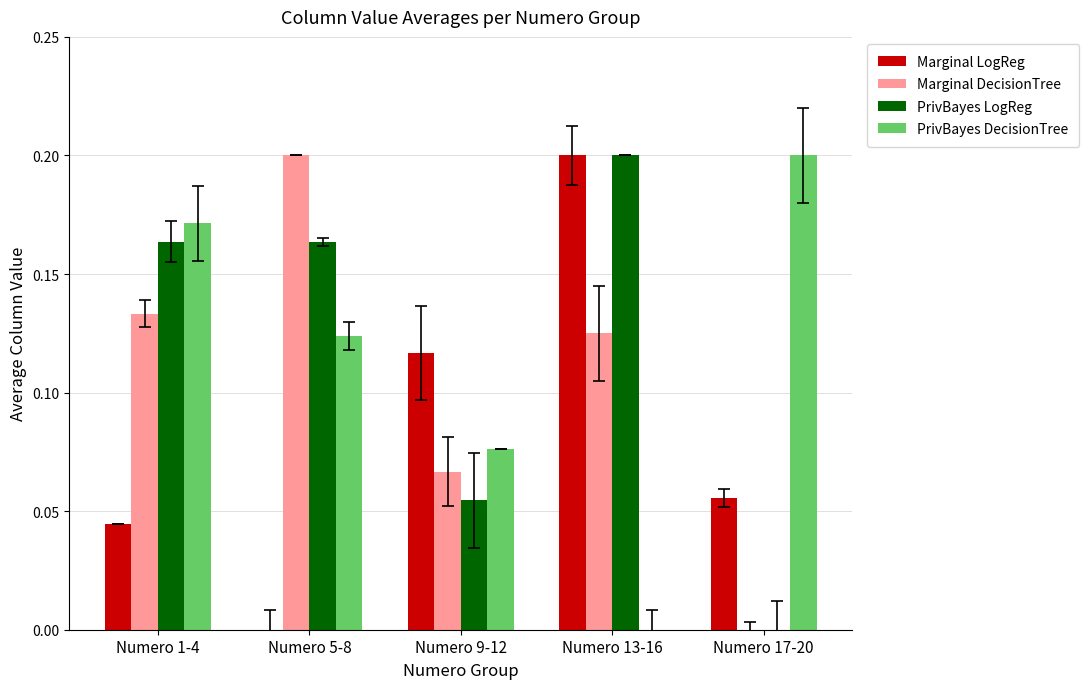

At which category is the sum across all series the highest?

Numero 13-16